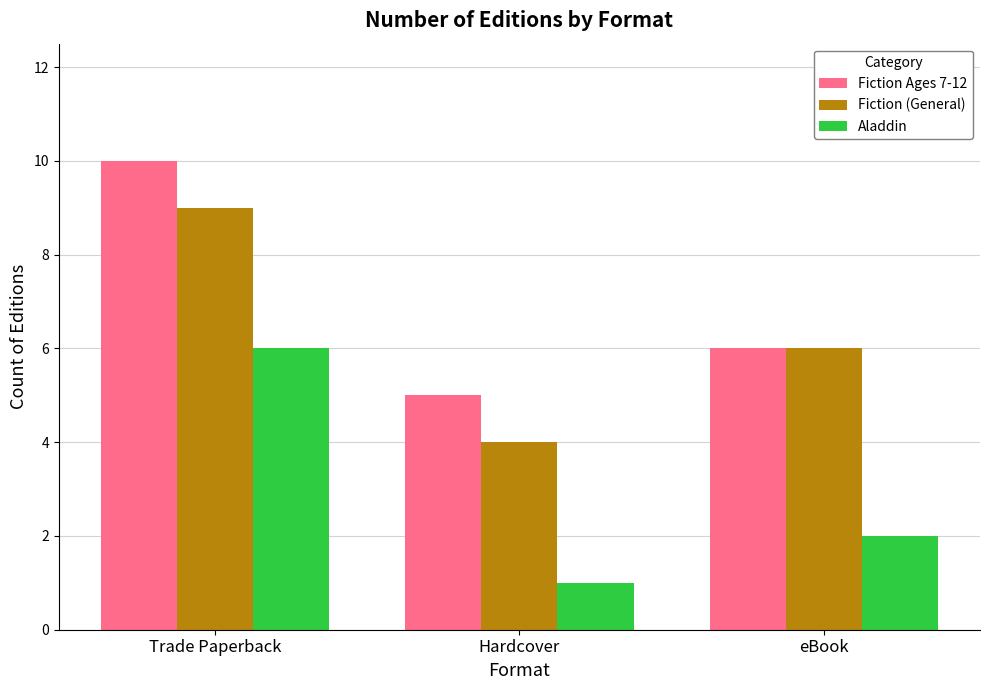

What is the sum of all Fiction Ages 7-12 values?

21